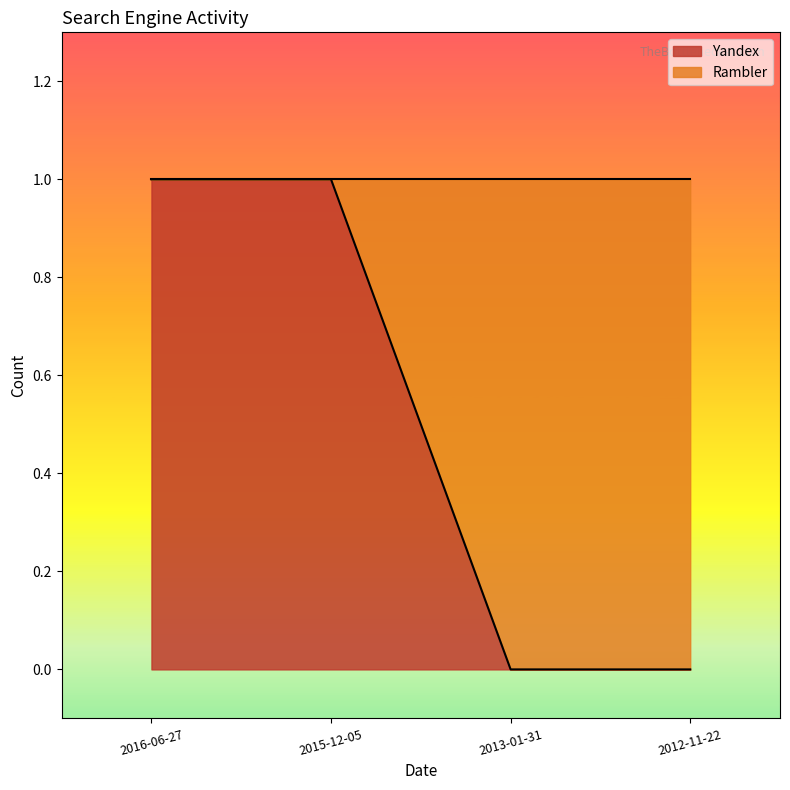

What is the label of the 1st point from the right?

2012-11-22